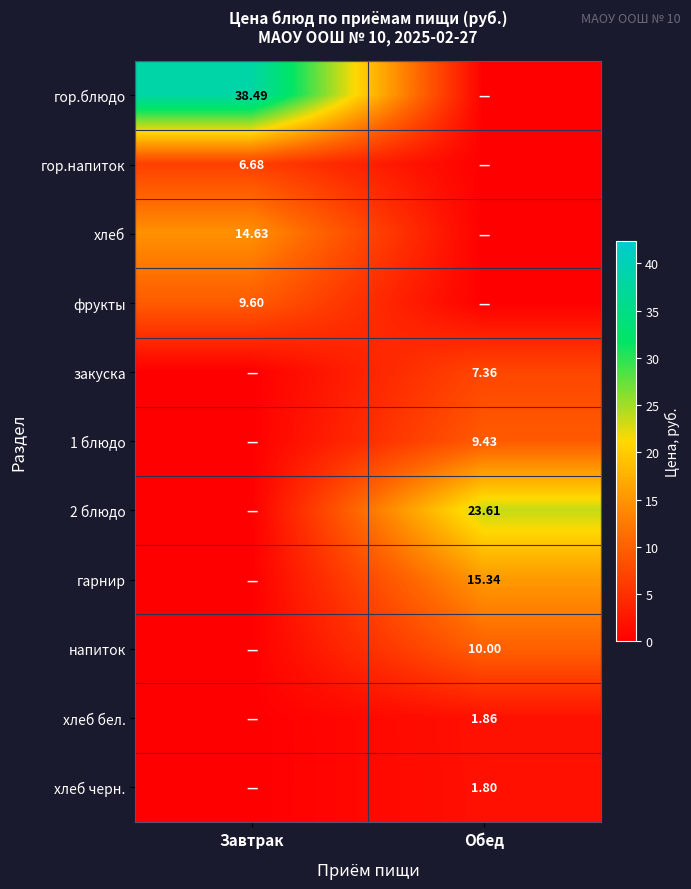

Which series has the largest range (max minus min)?

гор.блюдо